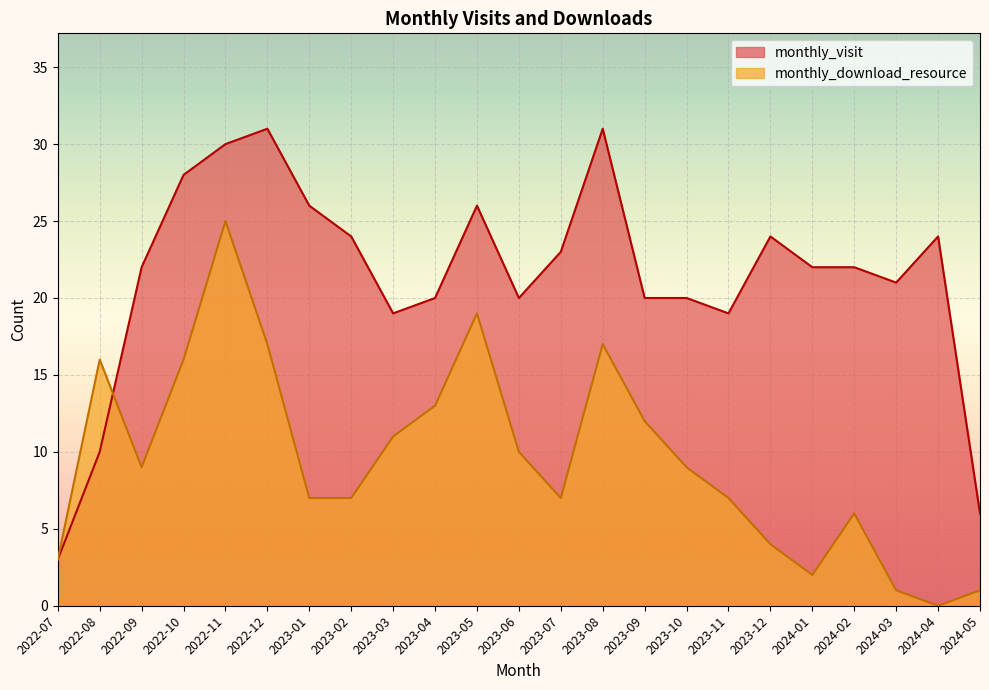

How many values in the monthly_download_resource series are below 9?

11